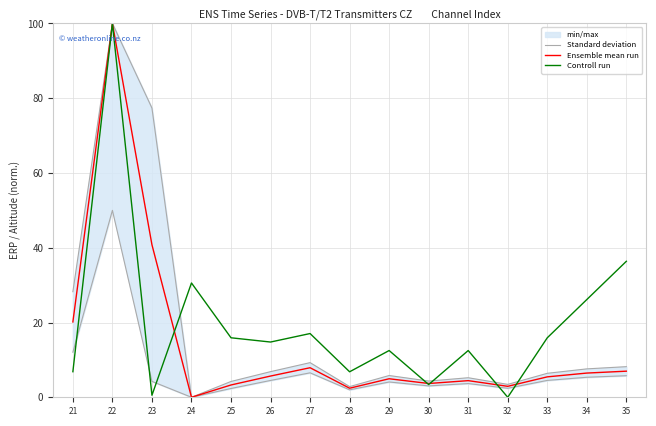

Which has a higher value, 29 or 35?

35